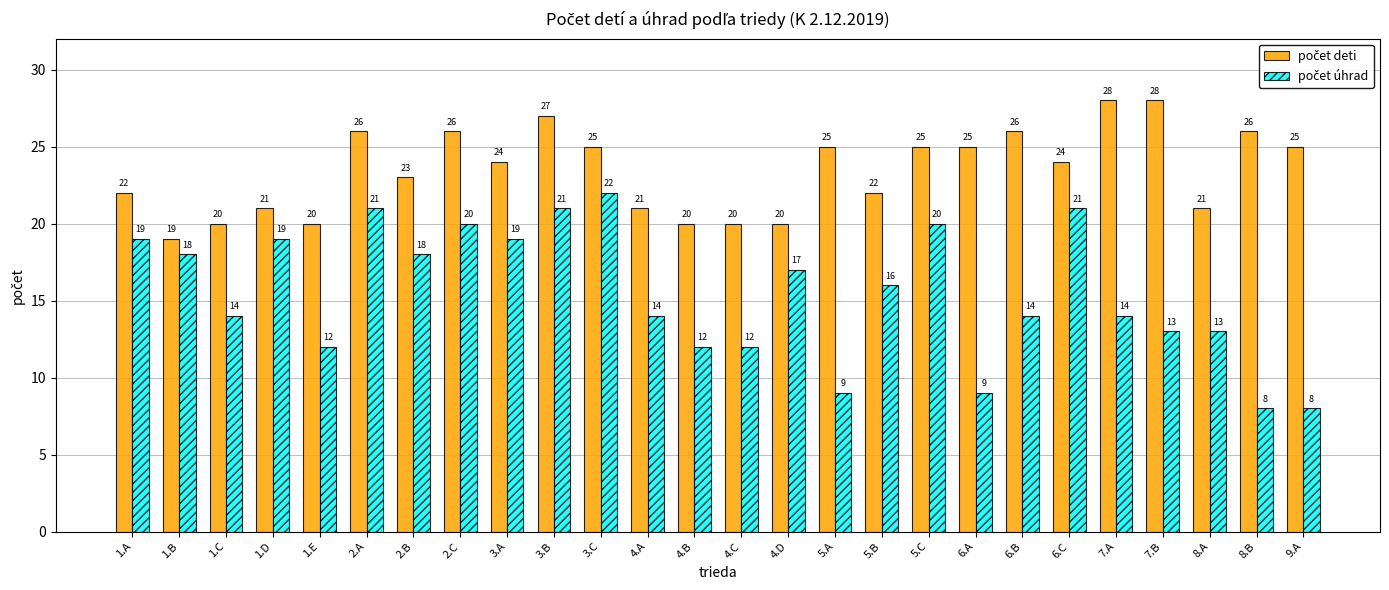

How many series are shown in this chart?

2